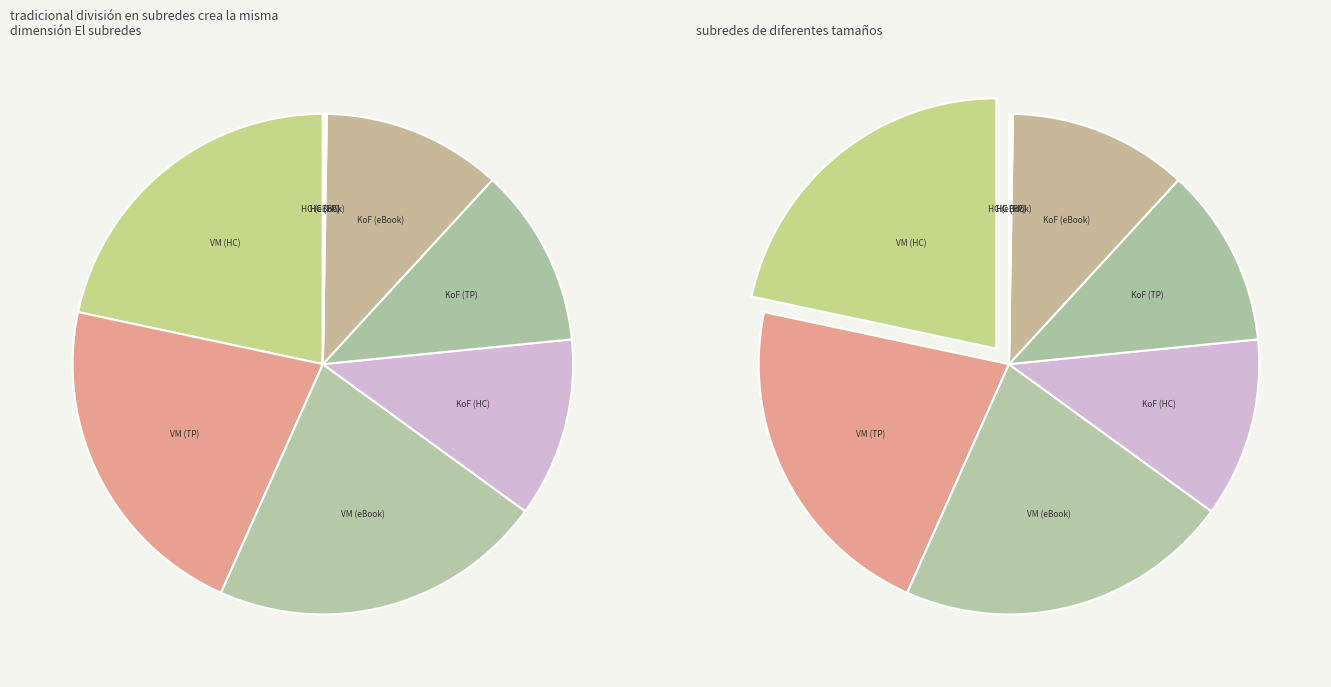

Does 9781442435902 account for over 50% of the chart?

No